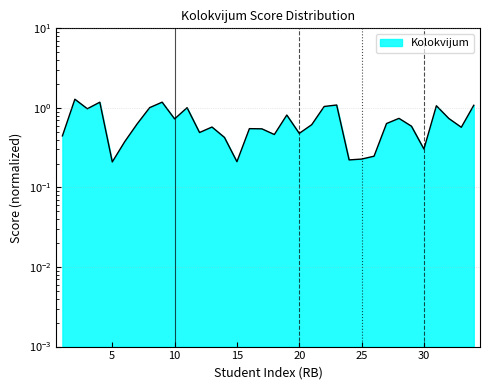

What is the maximum value shown in the chart?

1.3